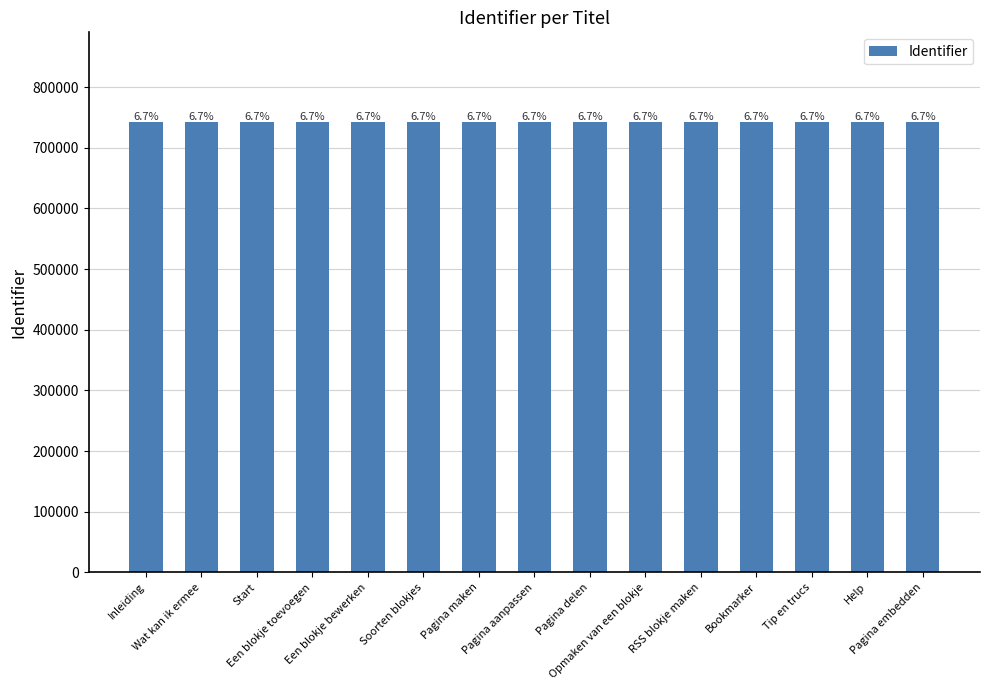

What is the value of the 4th bar from the left?

741830